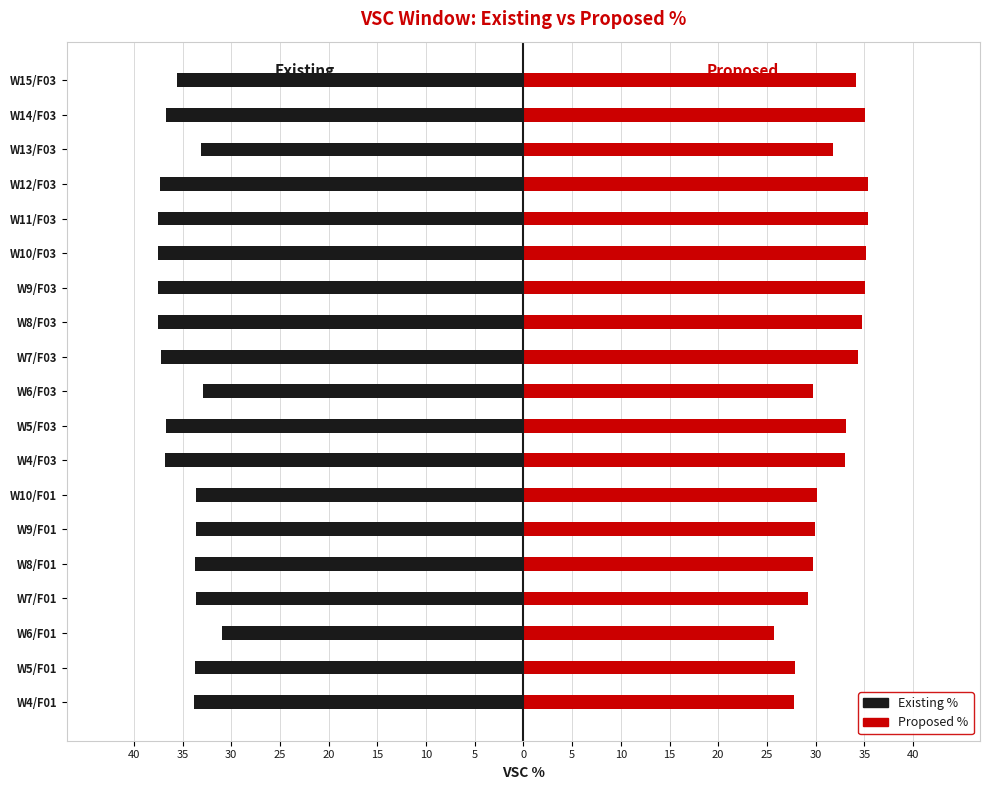

At how many categories does at least one series exceed -16?

19